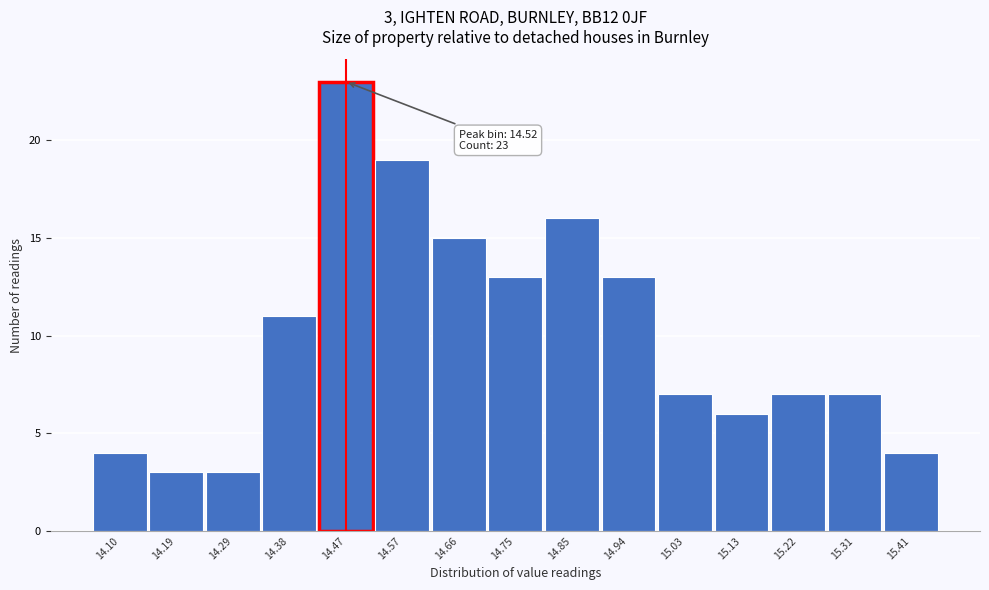

Reading right to left, extract all data points from this chart.

4	7	7	6	7	13	16	13	15	19	23	11	3	3	4